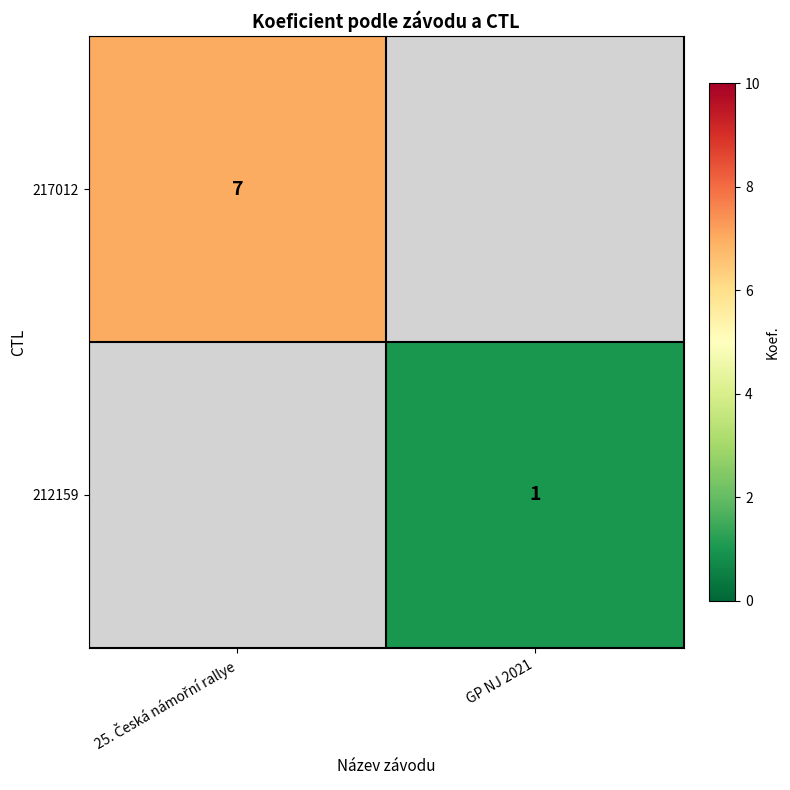

At how many categories does at least one series exceed 6?

1